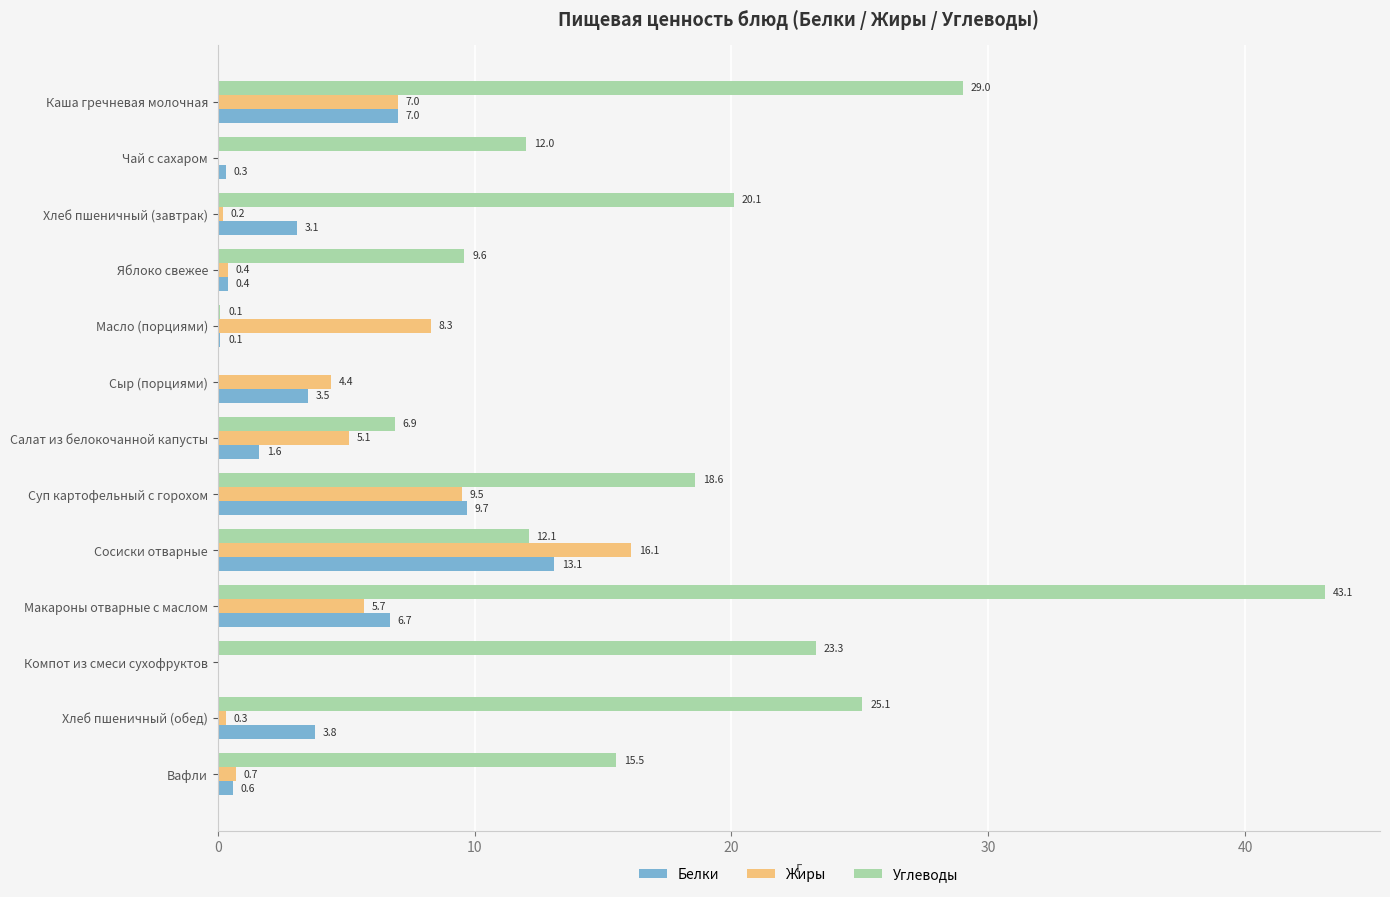

How many data points in Углеводы are above 15?

7